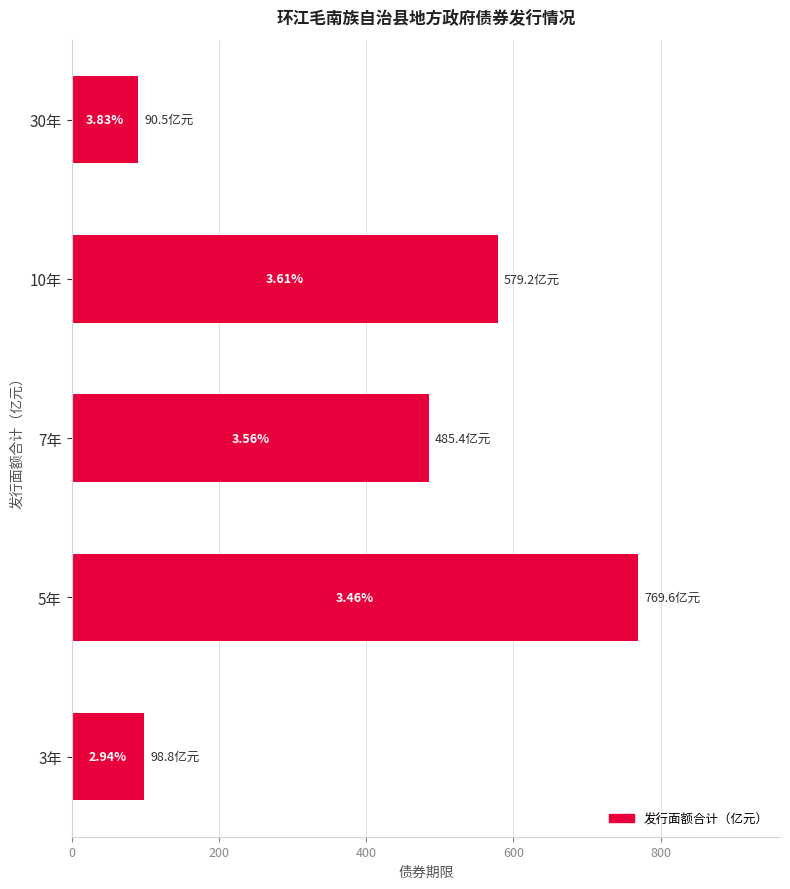

What is the greatest value displayed?

769.6